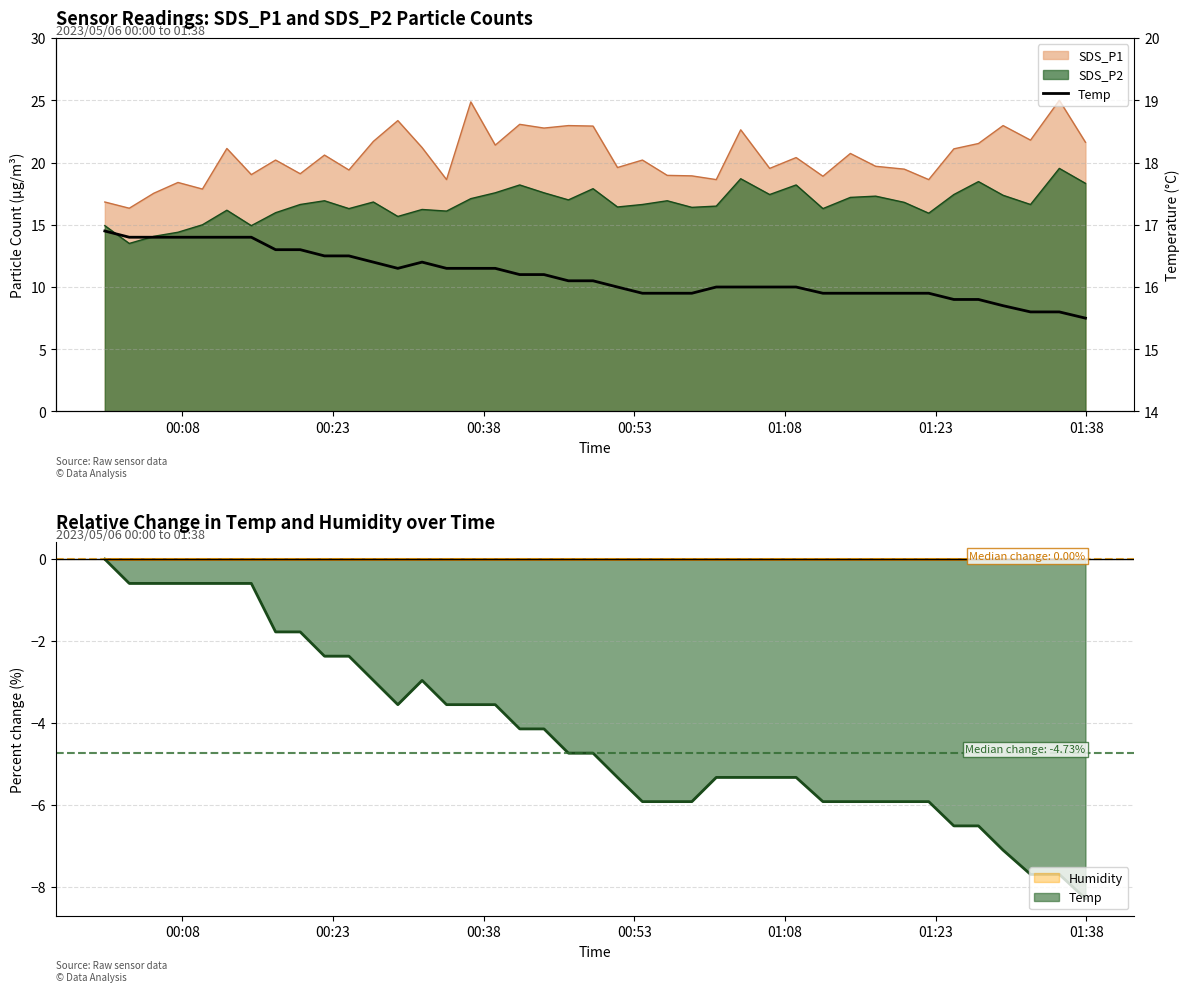

What is the difference between the maximum and second lowest values?

1.3